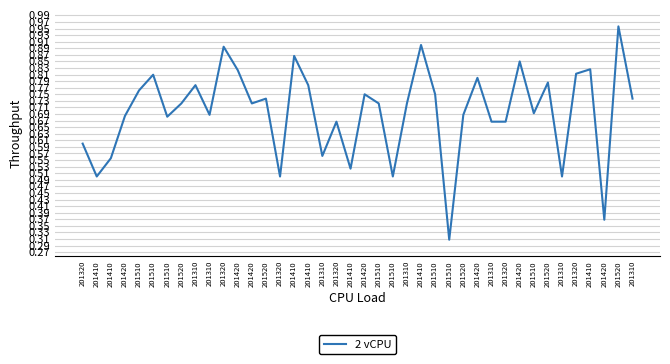

Read the value at 201510.

0.5